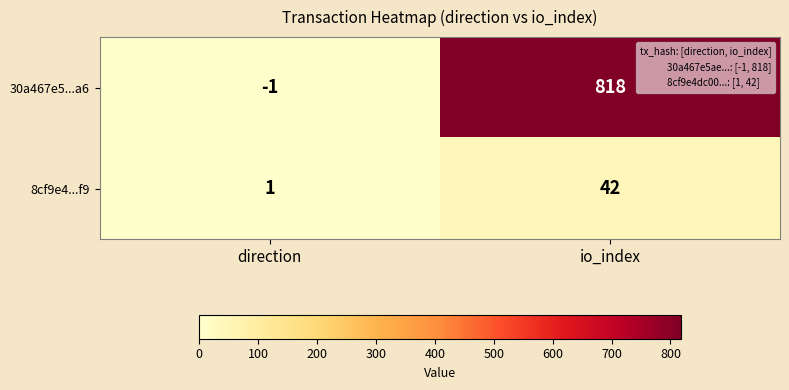

The value of 30a467e5...a6 at io_index is 818. True or false?

True